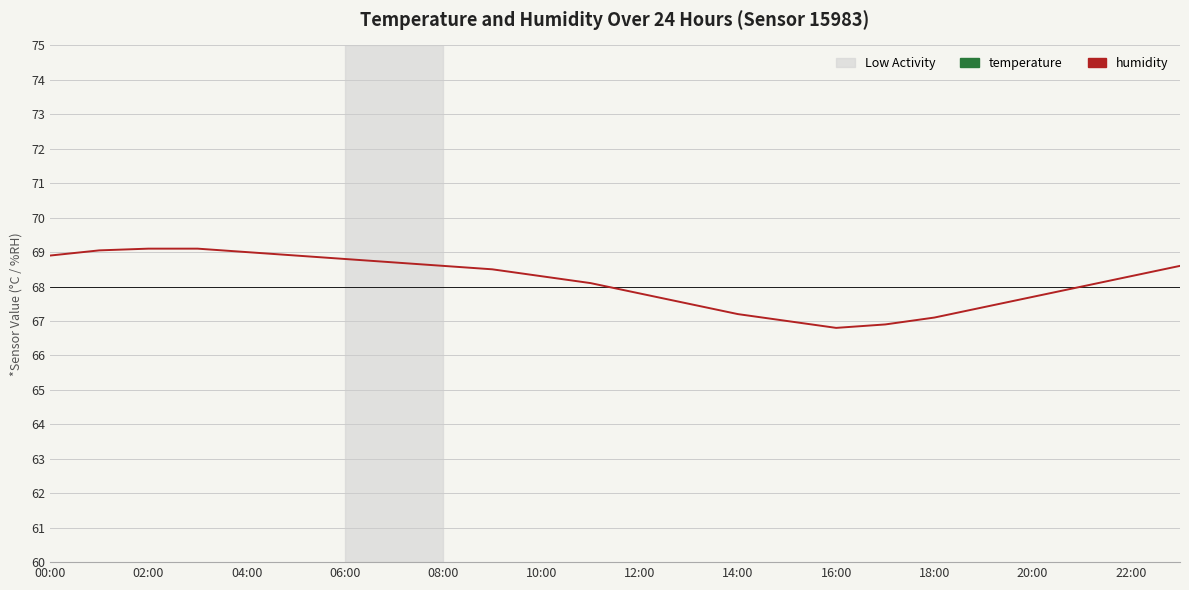

Count the number of data series in this chart.

2